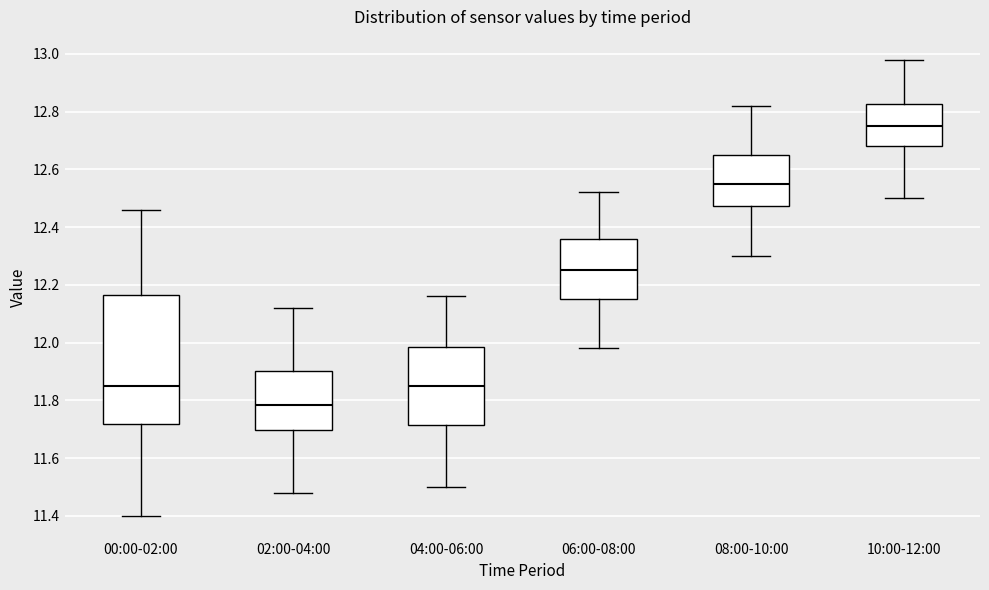

Reading left to right, read every box against the y-axis: the position of its median line, the range the box covers, and the ends of its whiskers. The values are not printed on the chart, so give them approximately, as read against the axis.

00:00-02:00: median 11.86, box 11.72 to 12.16, whiskers 11.40 to 12.46
02:00-04:00: median 11.78, box 11.70 to 11.90, whiskers 11.48 to 12.12
04:00-06:00: median 11.86, box 11.72 to 11.98, whiskers 11.50 to 12.16
06:00-08:00: median 12.26, box 12.16 to 12.36, whiskers 11.98 to 12.52
08:00-10:00: median 12.56, box 12.48 to 12.66, whiskers 12.30 to 12.82
10:00-12:00: median 12.76, box 12.68 to 12.82, whiskers 12.50 to 12.98